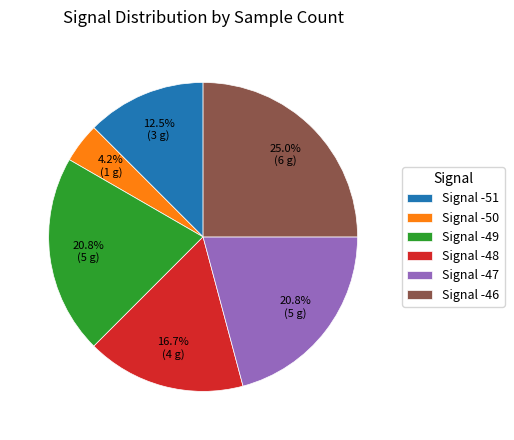

To the nearest percent, what is the average slice percentage?

17%